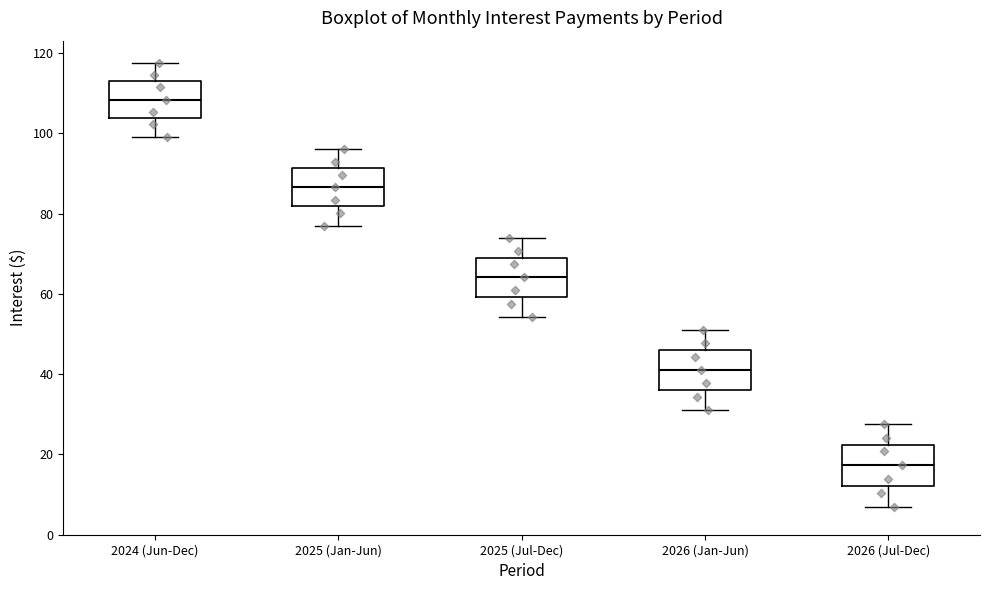

Reading left to right, read every box against the y-axis: the position of its median line, the range the box covers, and the ends of its whiskers. The values are not printed on the chart, so give them approximately, as read against the axis.

2024 (Jun-Dec): median 108, box 104 to 114, whiskers 100 to 118
2025 (Jan-Jun): median 86, box 82 to 92, whiskers 78 to 96
2025 (Jul-Dec): median 64, box 60 to 68, whiskers 54 to 74
2026 (Jan-Jun): median 42, box 36 to 46, whiskers 30 to 52
2026 (Jul-Dec): median 18, box 12 to 22, whiskers 6 to 28